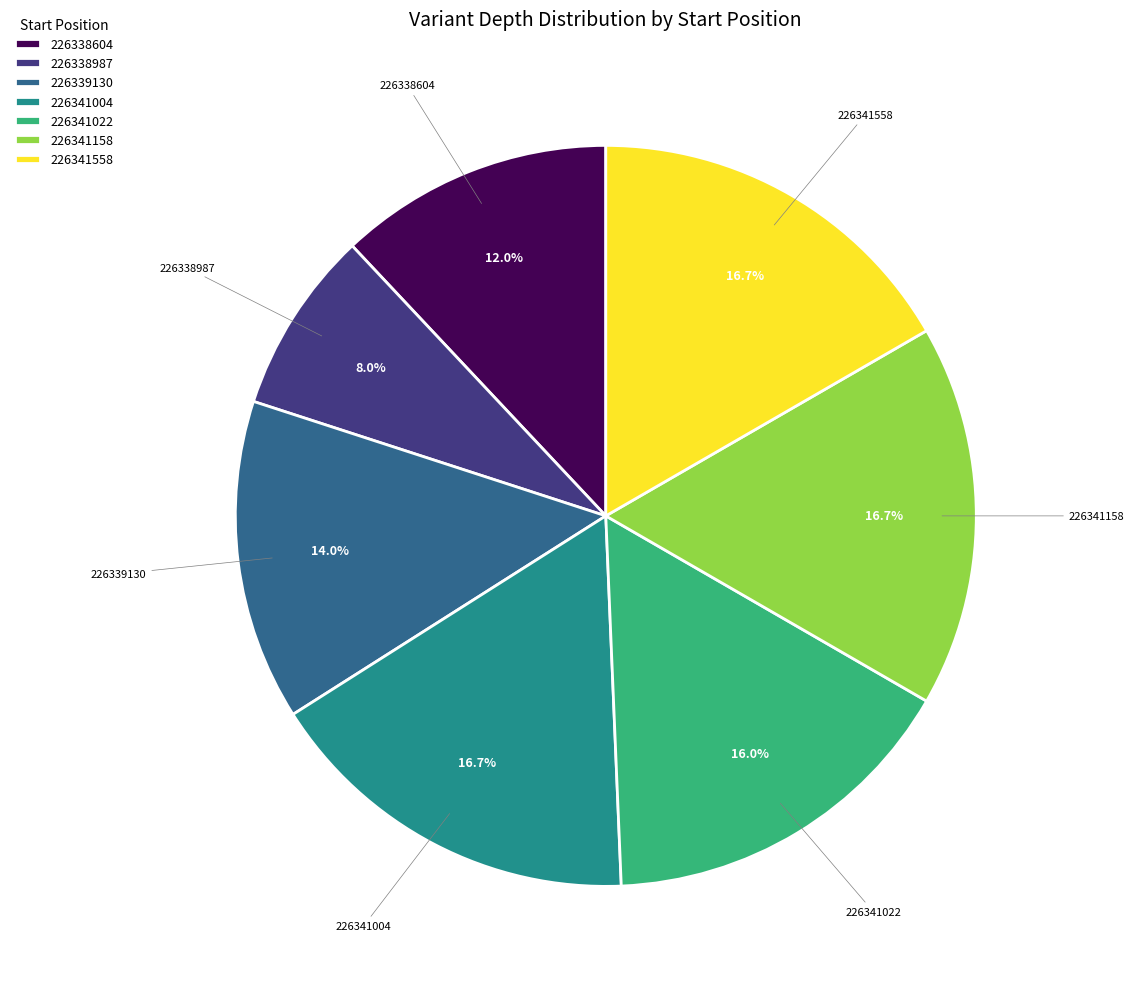

True or false: 226341558 accounts for 17% of the total.

True